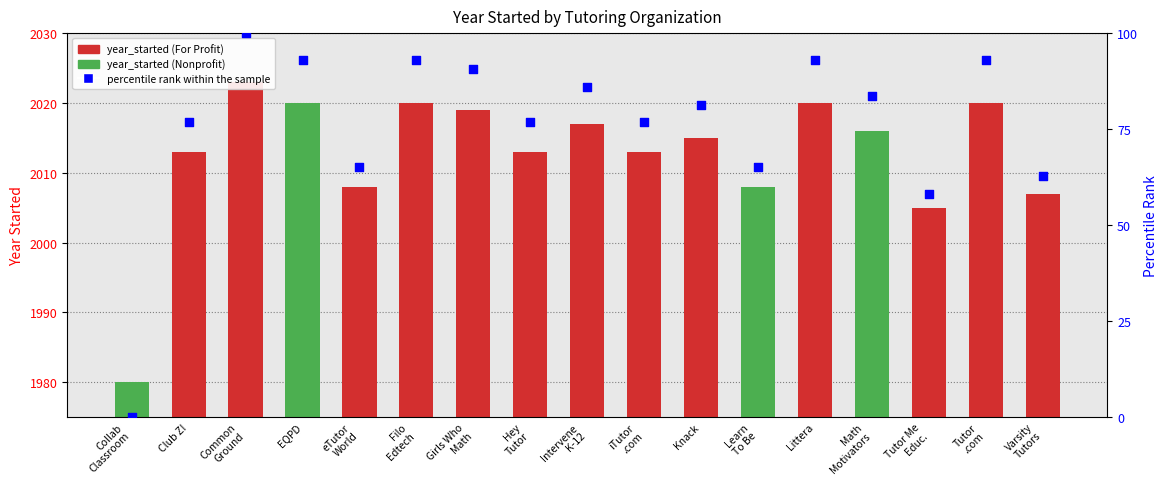

Which series has the largest Y range (max minus min)?

percentile rank within the sample